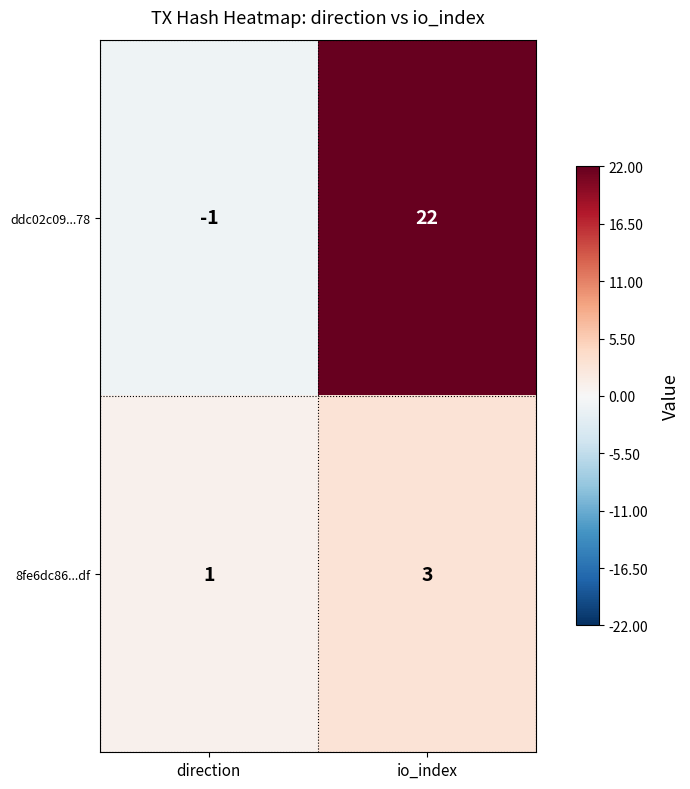

How many distinct data groups are displayed?

2